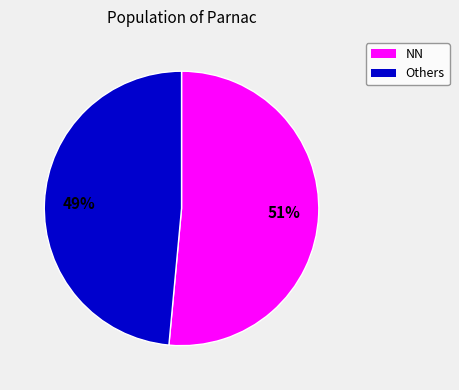

Is there a majority slice in this chart?

Yes